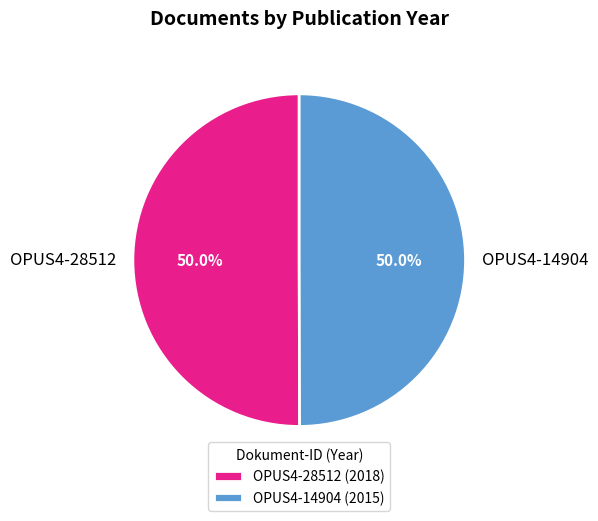

What percentage is NOT represented by OPUS4-14904?

50.0%